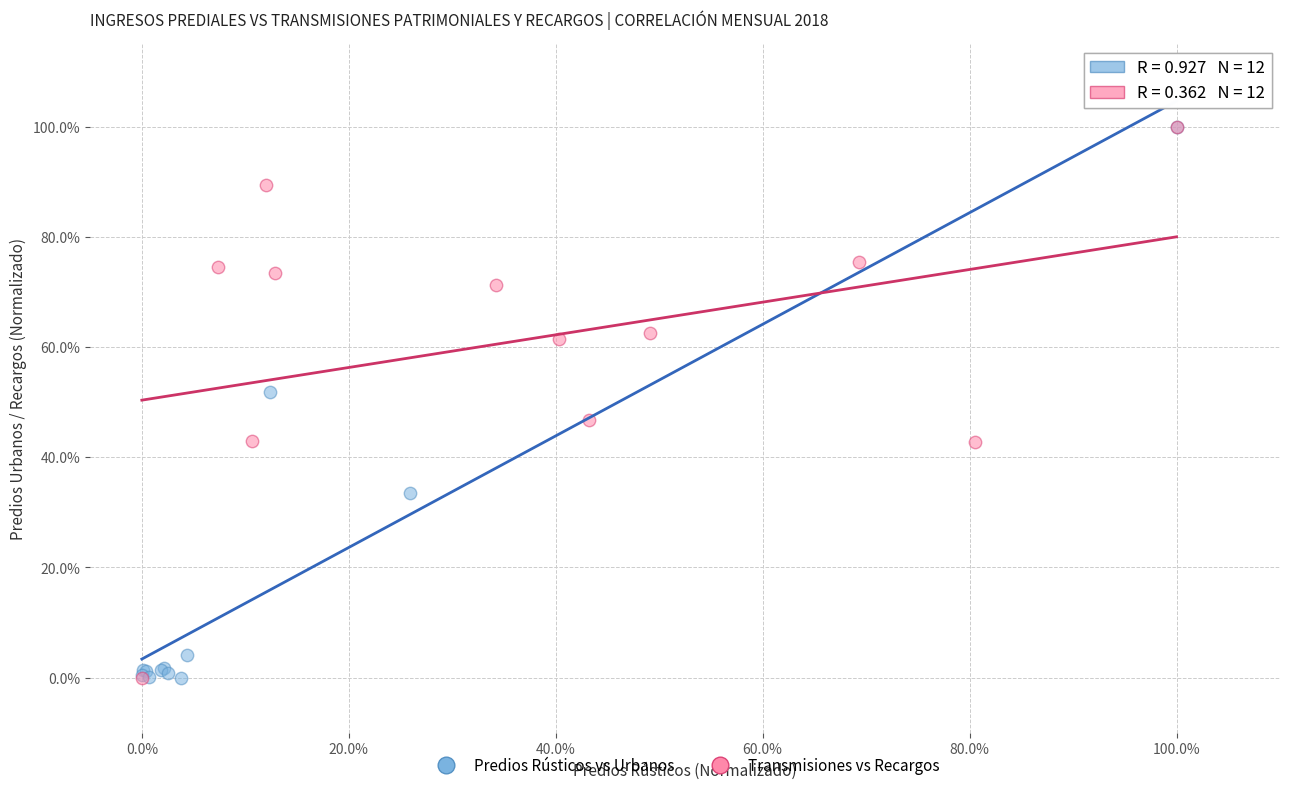

What are all the series names shown in the legend?

Predios Rústicos vs Urbanos, Transmisiones vs Recargos